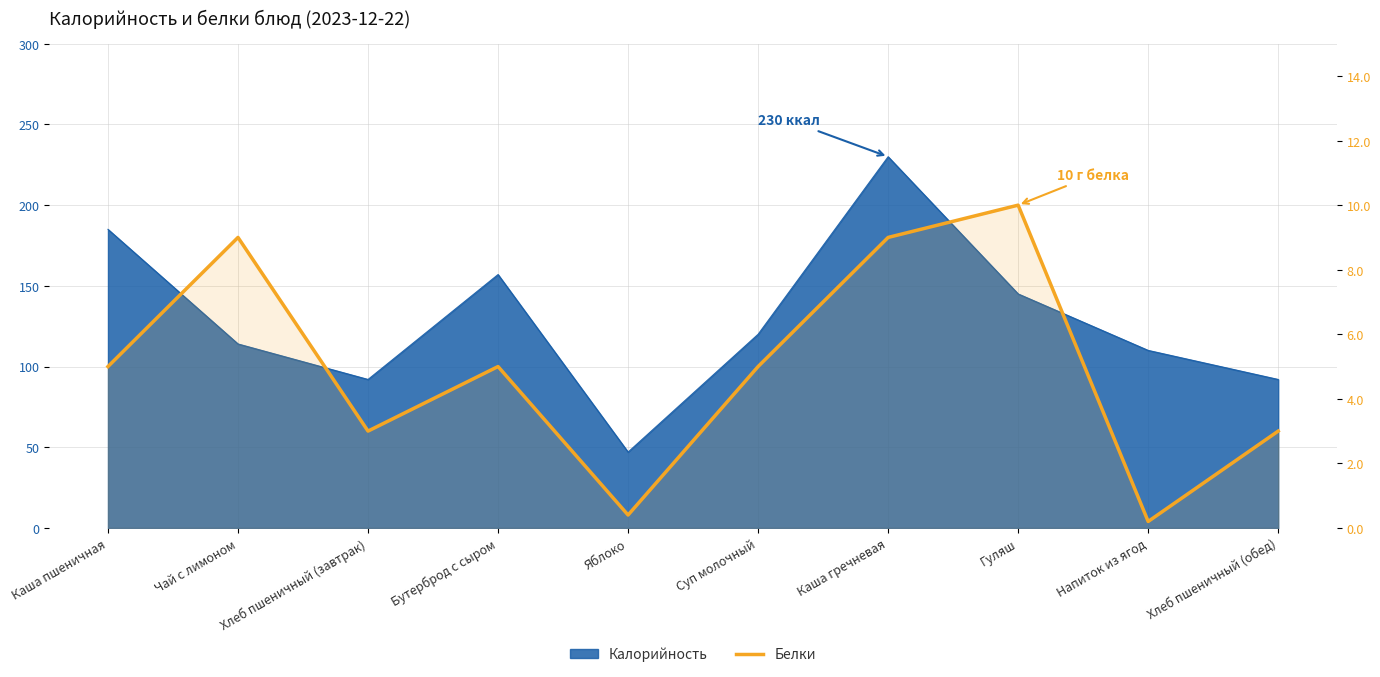

True or false: the data shows 14.5 at Чай с лимоном.

False